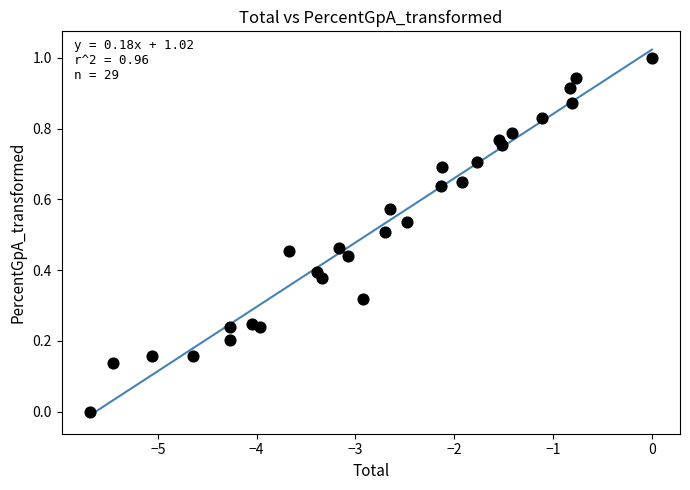

How many data points are displayed?

29